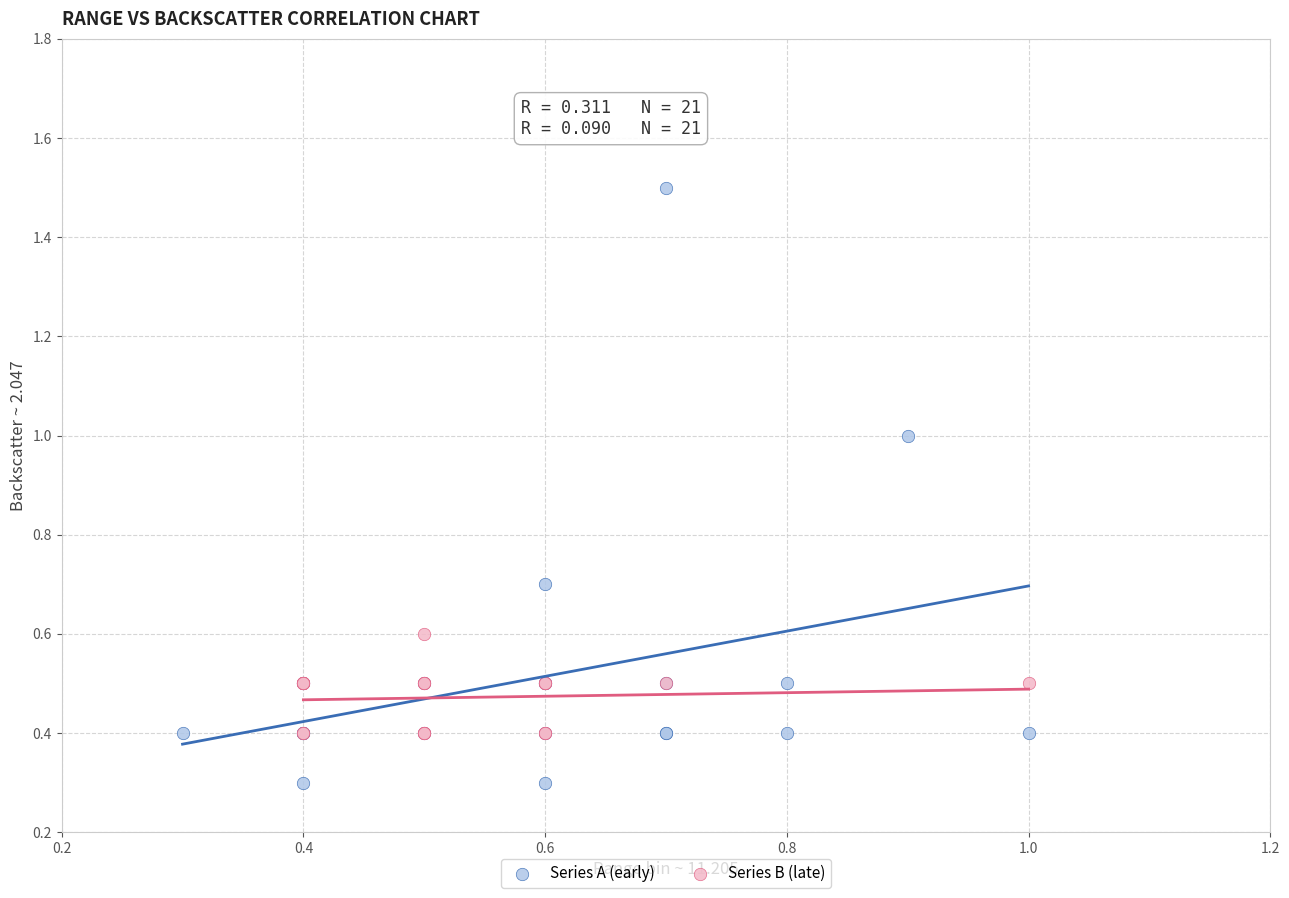

Which series reaches the minimum Y coordinate?

Series A (early)